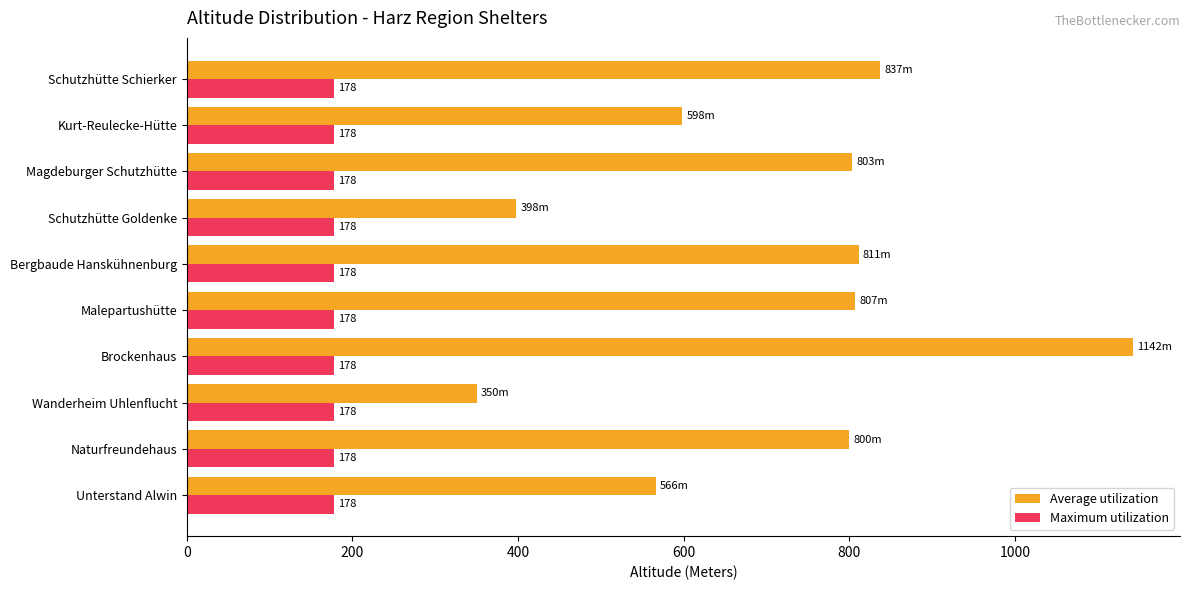

What is the approximate value of Maximum utilization at Schutzhütte Goldenke?

178